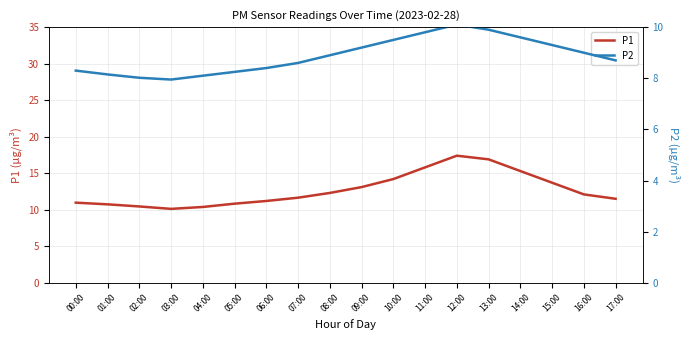

At which category is the sum across all series the highest?

12:00